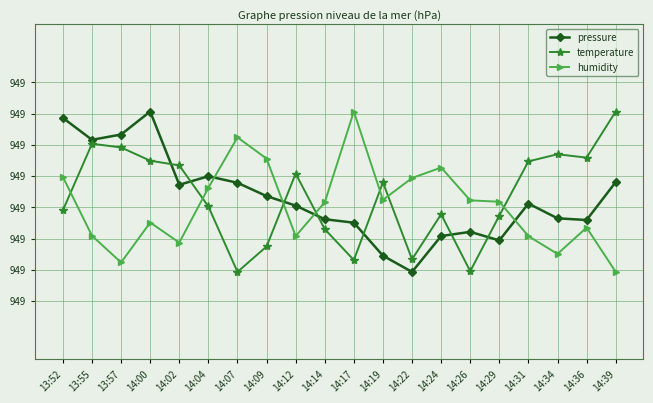

Does the chart have visible grid lines?

Yes